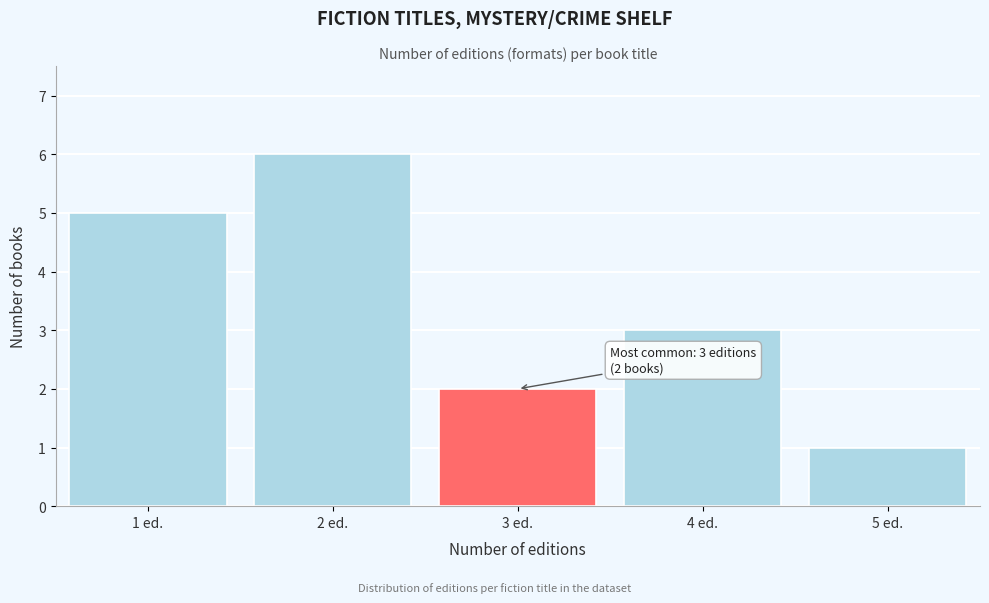

Reading left to right, what are all the values shown in this chart?

5	6	2	3	1